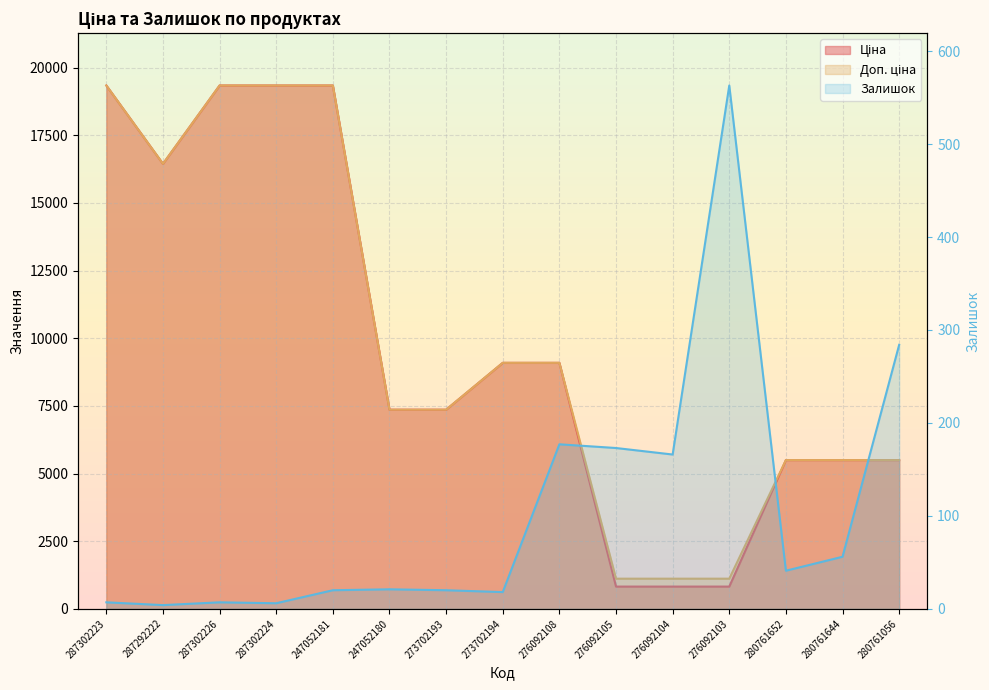

What is the sum of the Ціна values at 287302224 and 280761644?

24840.4